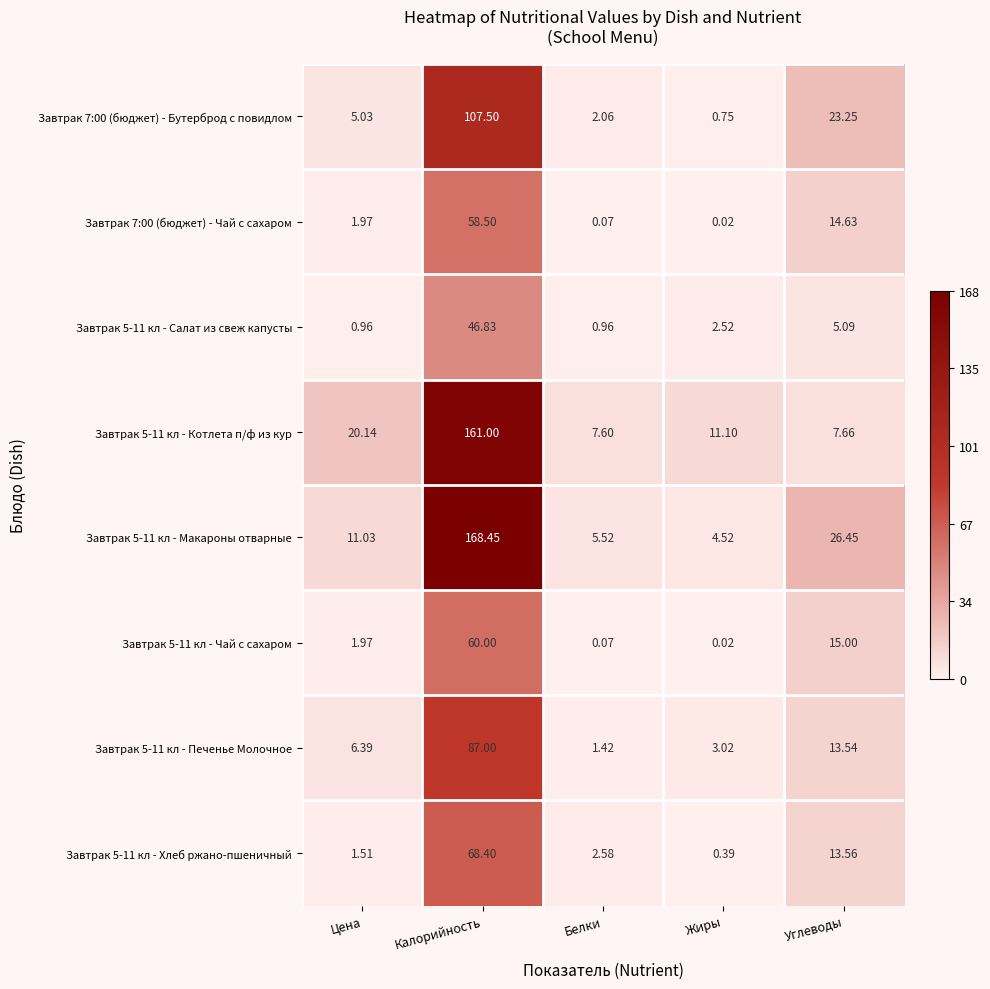

Is the value of Завтрак 5-11 кл - Котлета п/ф из кур at Калорийность greater than the value of Завтрак 5-11 кл - Печенье Молочное at Углеводы?

Yes